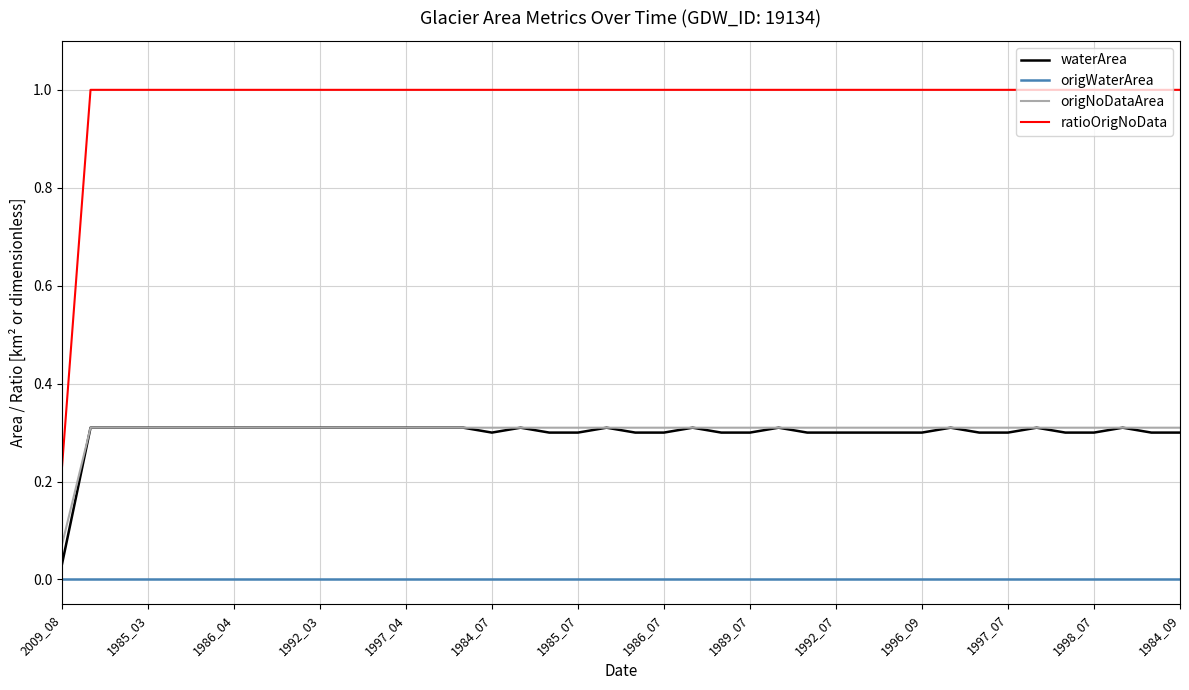

Which series has the largest total across all categories?

ratioOrigNoData